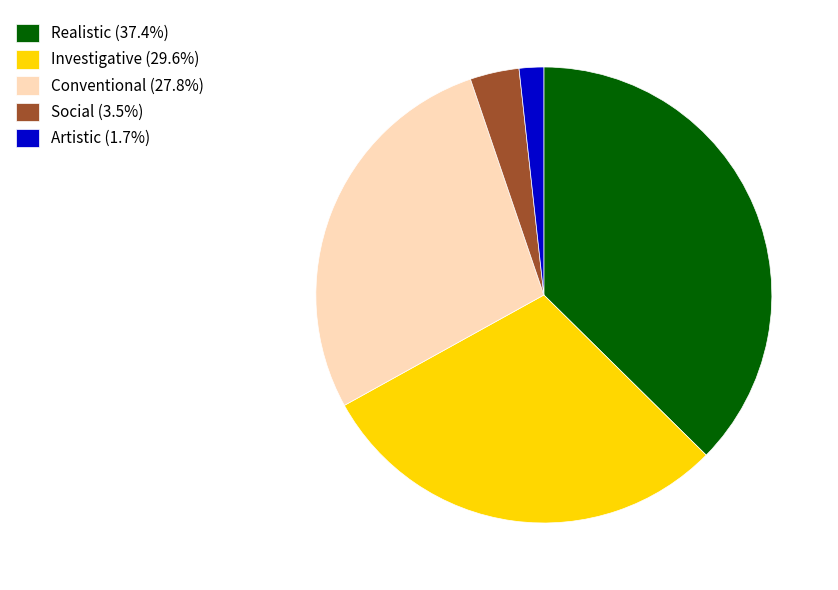

Does any single category account for the majority?

No